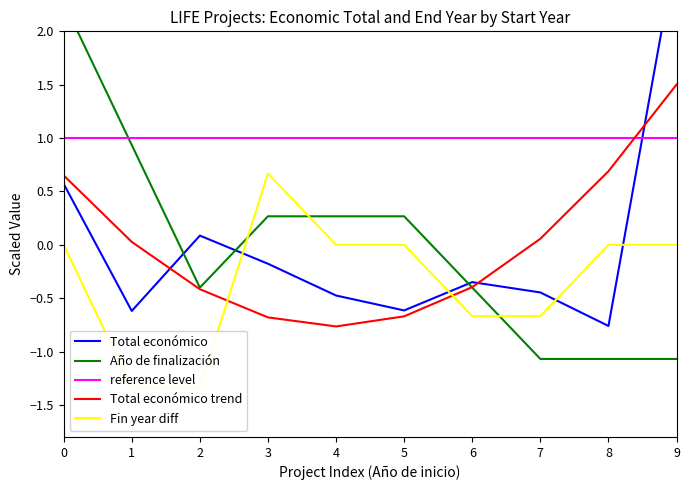

Is it true that Total económico trend equals -0.2 at 3?

False